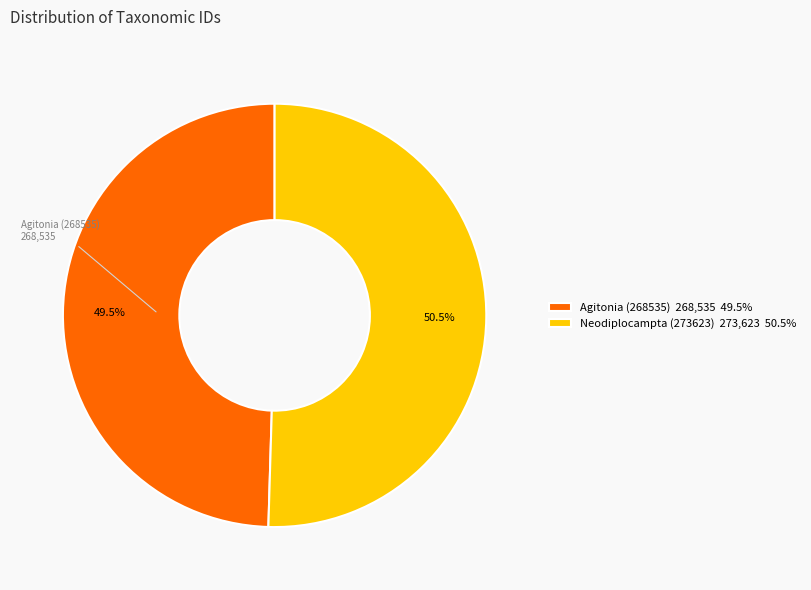

Does Agitonia (268535) 268,535 49.5% represent more than half of the total?

No